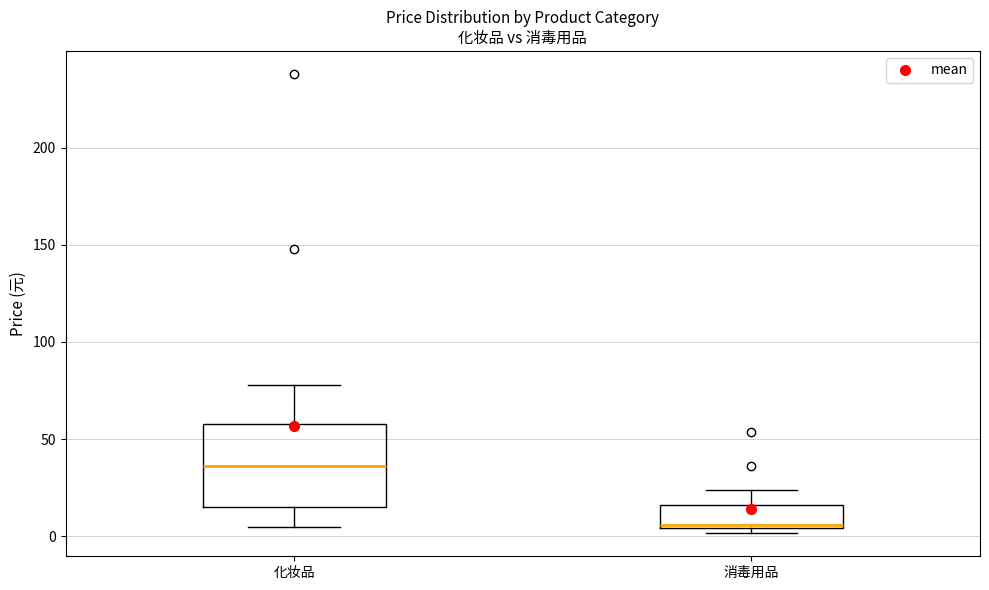

Where does the upper whisker of the box for 化妆品 end on the y-axis? The values are not printed on the chart, so give them approximately, as read against the axis.

80